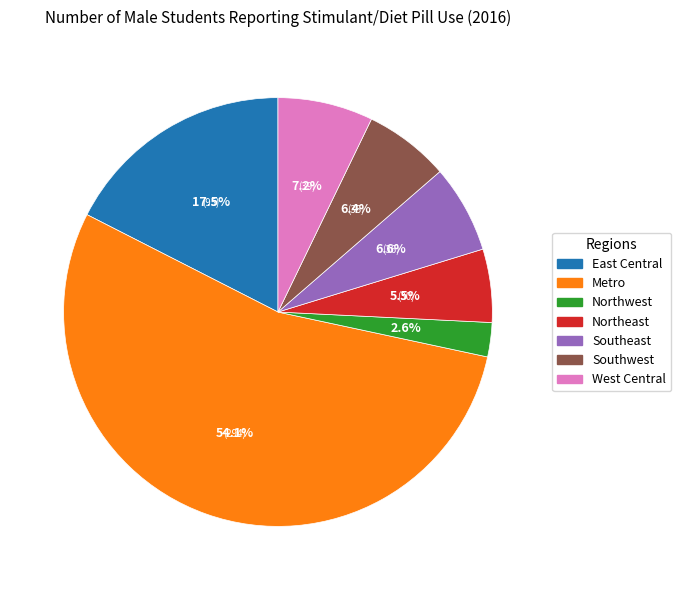

Which slice is the smallest?

Northwest